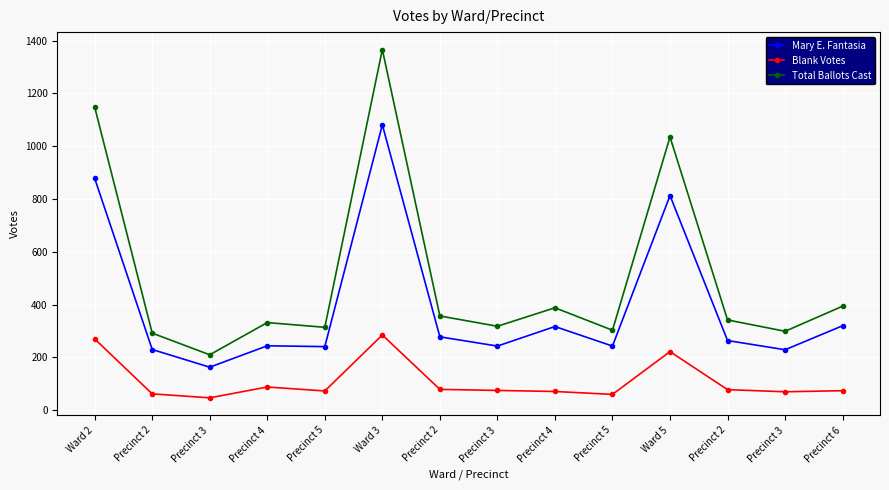

Reading left to right, transcribe all the data shown in this chart.

Mary E. Fantasia: Ward 2=878	Precinct 2=230	Precinct 3=163	Precinct 4=244	Precinct 5=241	Ward 3=1081	Precinct 2=278	Precinct 3=243	Precinct 4=317	Precinct 5=243	Ward 5=813	Precinct 2=264	Precinct 3=229	Precinct 6=320
Blank Votes: Ward 2=270	Precinct 2=62	Precinct 3=47	Precinct 4=88	Precinct 5=73	Ward 3=285	Precinct 2=79	Precinct 3=75	Precinct 4=71	Precinct 5=60	Ward 5=222	Precinct 2=78	Precinct 3=70	Precinct 6=74
Total Ballots Cast: Ward 2=1148	Precinct 2=292	Precinct 3=210	Precinct 4=332	Precinct 5=314	Ward 3=1366	Precinct 2=357	Precinct 3=318	Precinct 4=388	Precinct 5=303	Ward 5=1035	Precinct 2=342	Precinct 3=299	Precinct 6=394